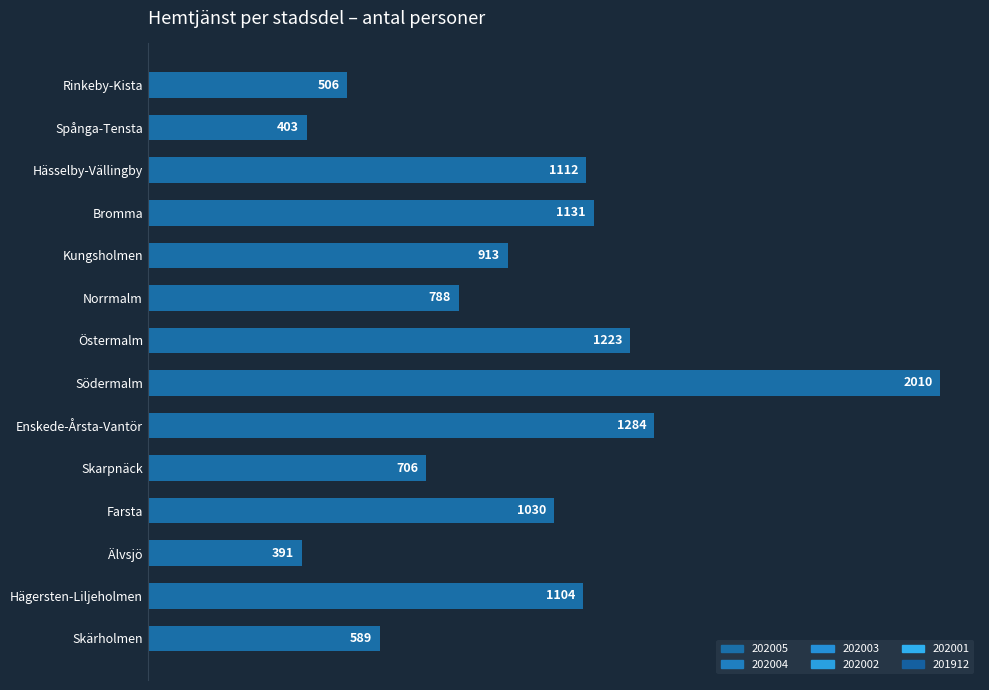

Is it true that the value at Bromma is 1131?

True